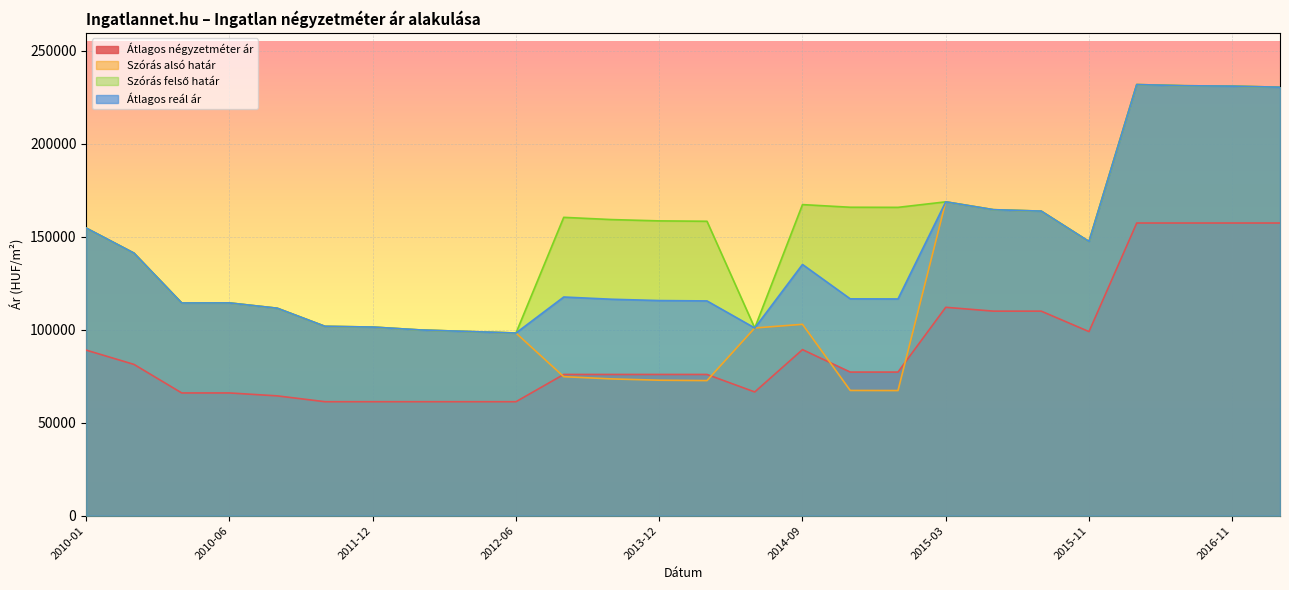

At which label does Átlagos reál ár reach its minimum?

2012-06